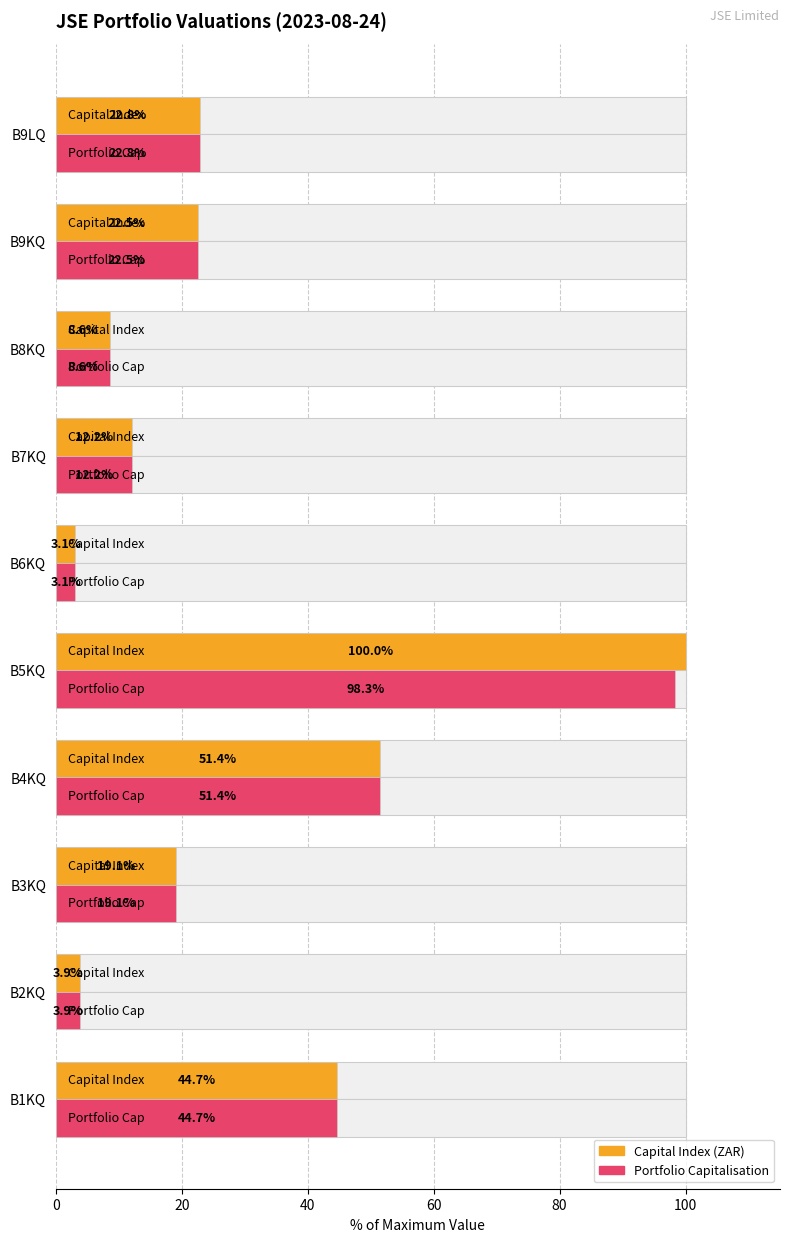

What is the value of the Capital Index (ZAR) bar at the 3rd from the left?

19.1